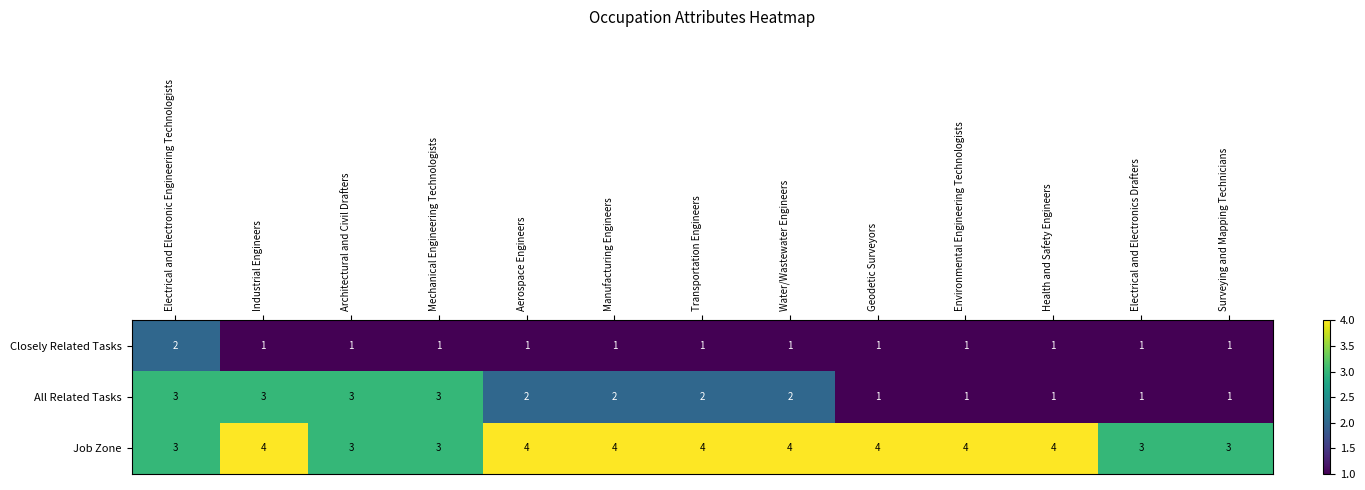

What value does the All Related Tasks series have at Architectural and Civil Drafters?

3